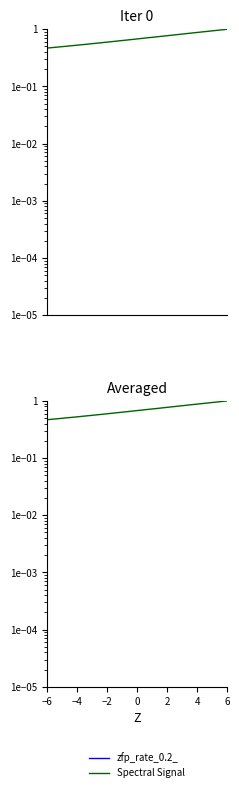

Reading left to right, list all the values displayed in this chart.

0.5	0.5	0.5	0.5	0.5	0.5	0.5	0.5	0.6	0.6	0.6	0.6	0.6	0.6	0.7	0.7	0.7	0.7	0.7	0.7	0.8	0.8	0.8	0.8	0.8	0.9	0.9	0.9	0.9	1.0	1.0	1.0